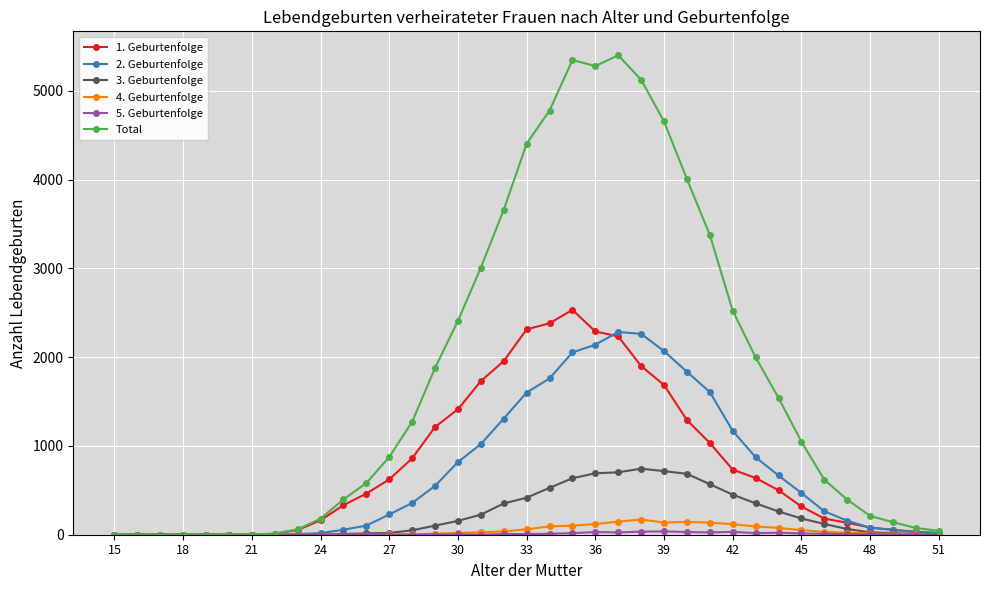

Which series has the largest range (max minus min)?

Total